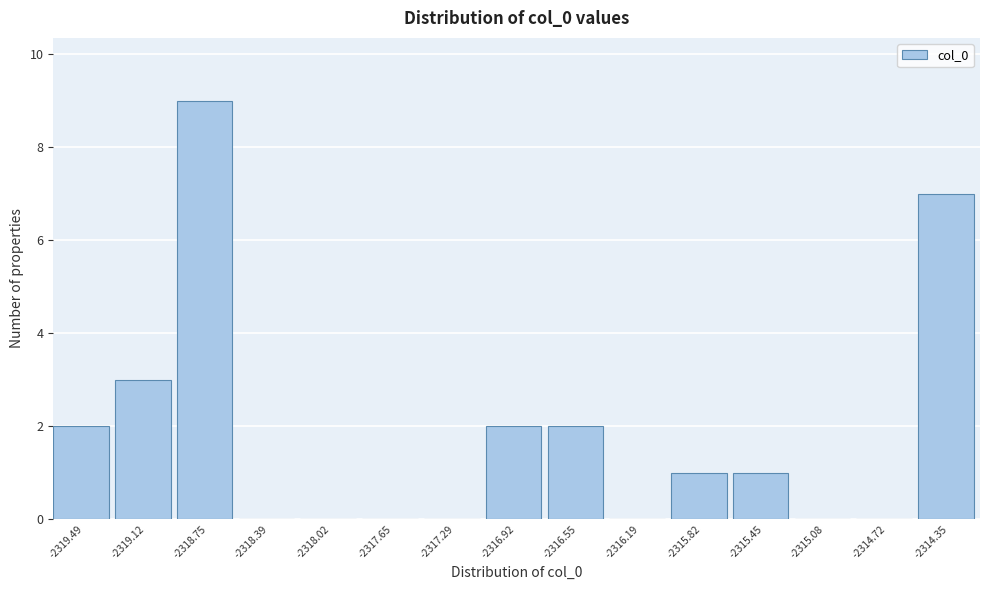

Reading left to right, transcribe all the data shown in this chart.

-2319.49=2	-2319.12=3	-2318.75=9	-2318.39=0	-2318.02=0	-2317.65=0	-2317.29=0	-2316.92=2	-2316.55=2	-2316.19=0	-2315.82=1	-2315.45=1	-2315.08=0	-2314.72=0	-2314.35=7